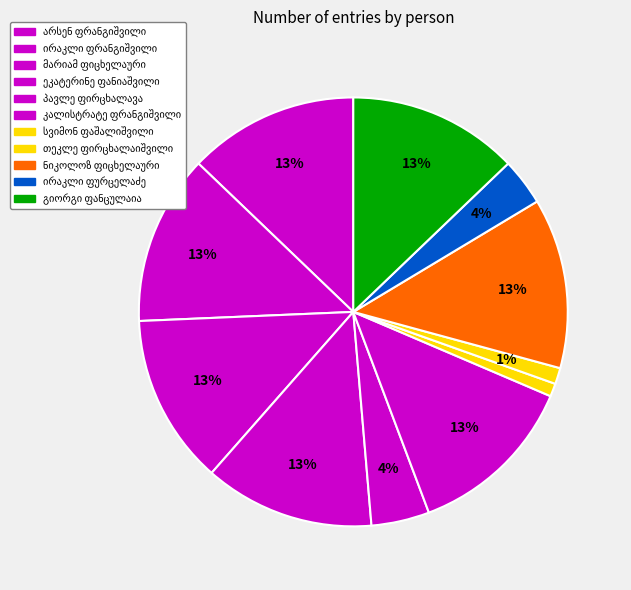

To the nearest percent, what portion does ნიკოლოზ იოსების ძე ფიცხელაური represent?

13%